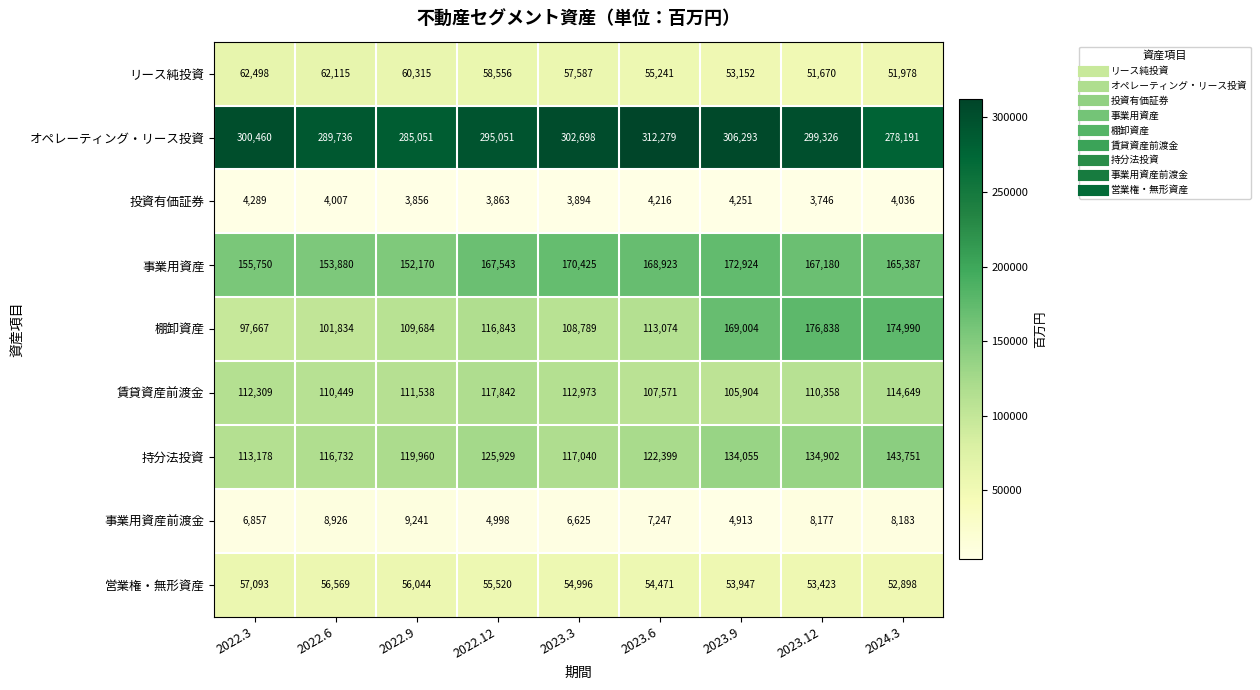

At 2022.12, list the series in order from smallest to largest.

投資有価証券, 事業用資産前渡金, 営業権・無形資産, リース純投資, 棚卸資産, 賃貸資産前渡金, 持分法投資, 事業用資産, オペレーティング・リース投資